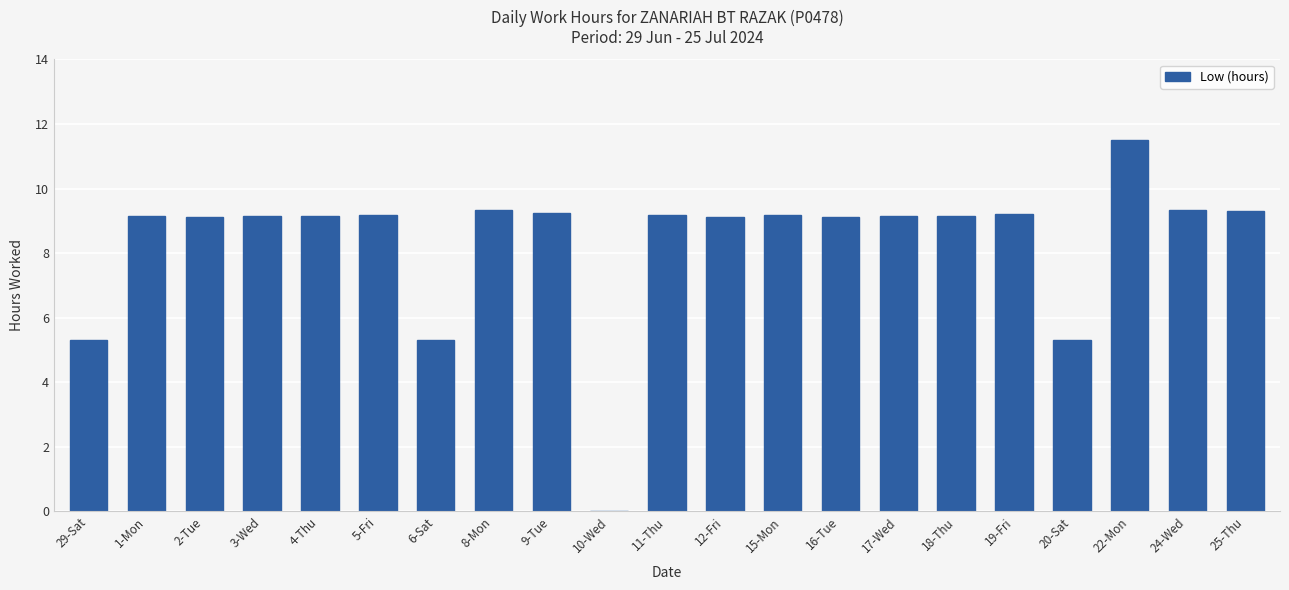

What is the greatest value displayed?

11.5